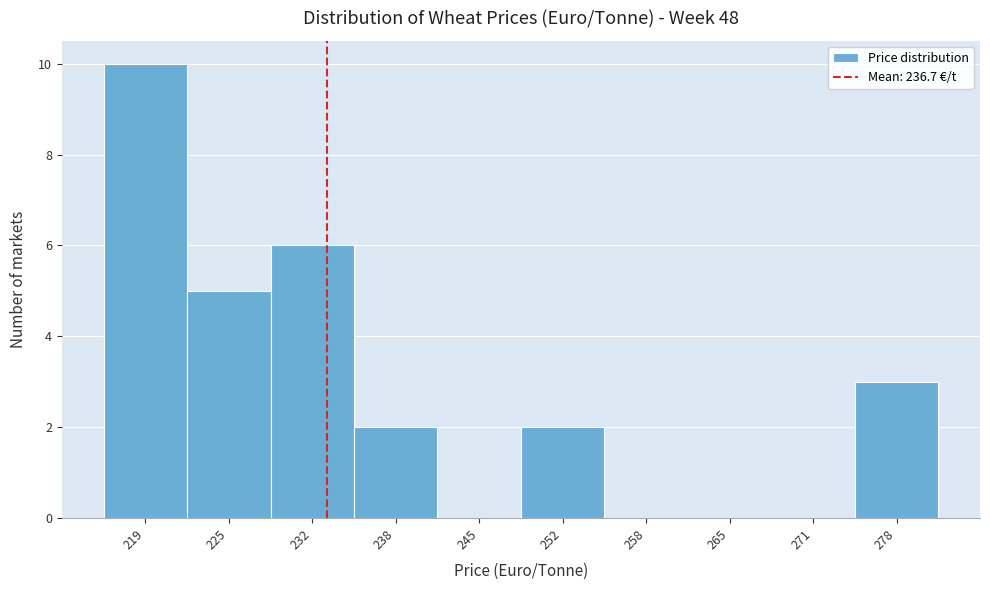

Reading left to right, what are all the values shown in this chart?

219=10	225=5	232=6	238=2	245=0	252=2	258=0	265=0	271=0	278=3